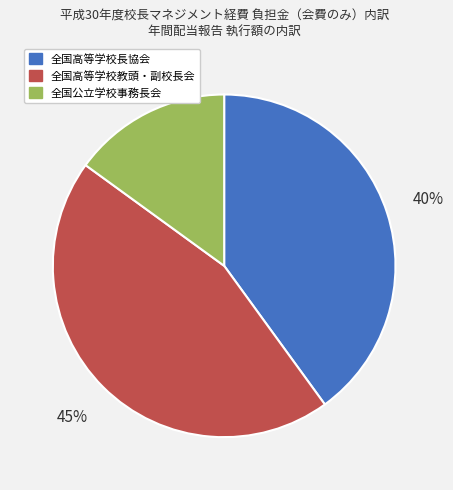

How many segments does this pie chart have?

3